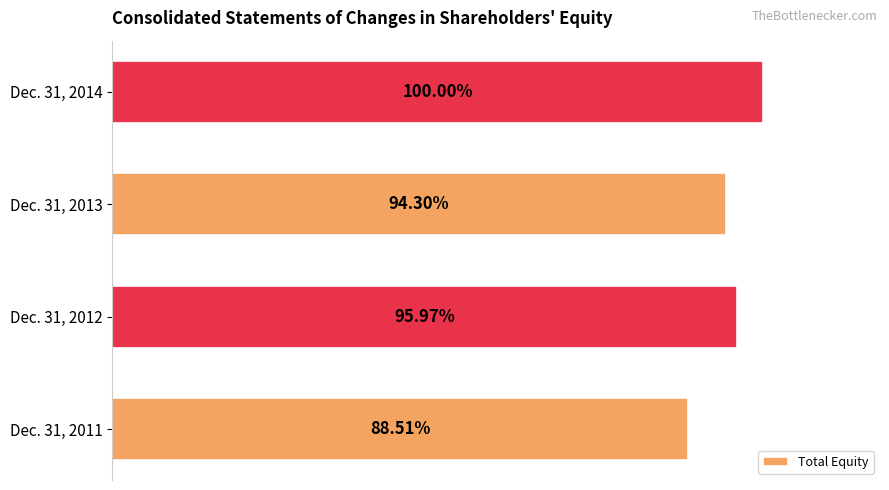

Does the chart contain any negative values?

No